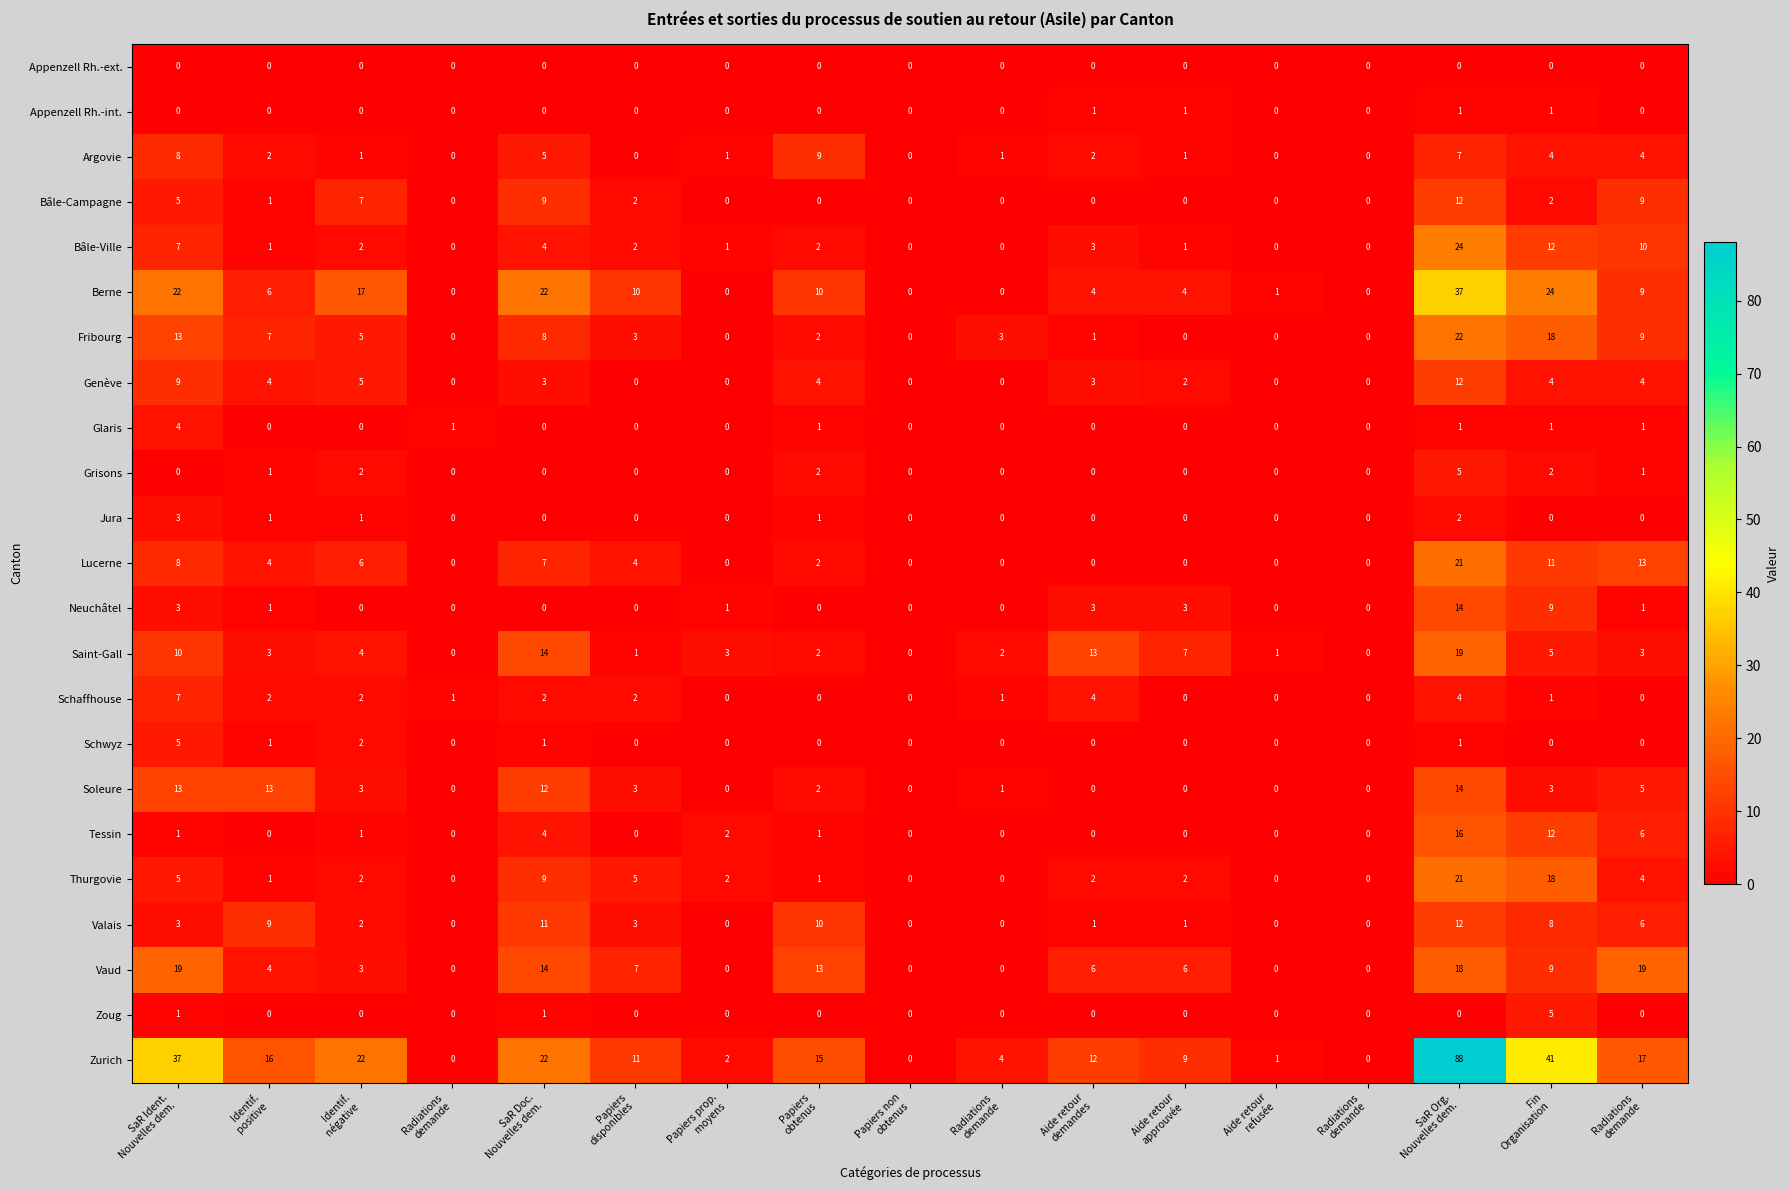

How many distinct data groups are displayed?

23